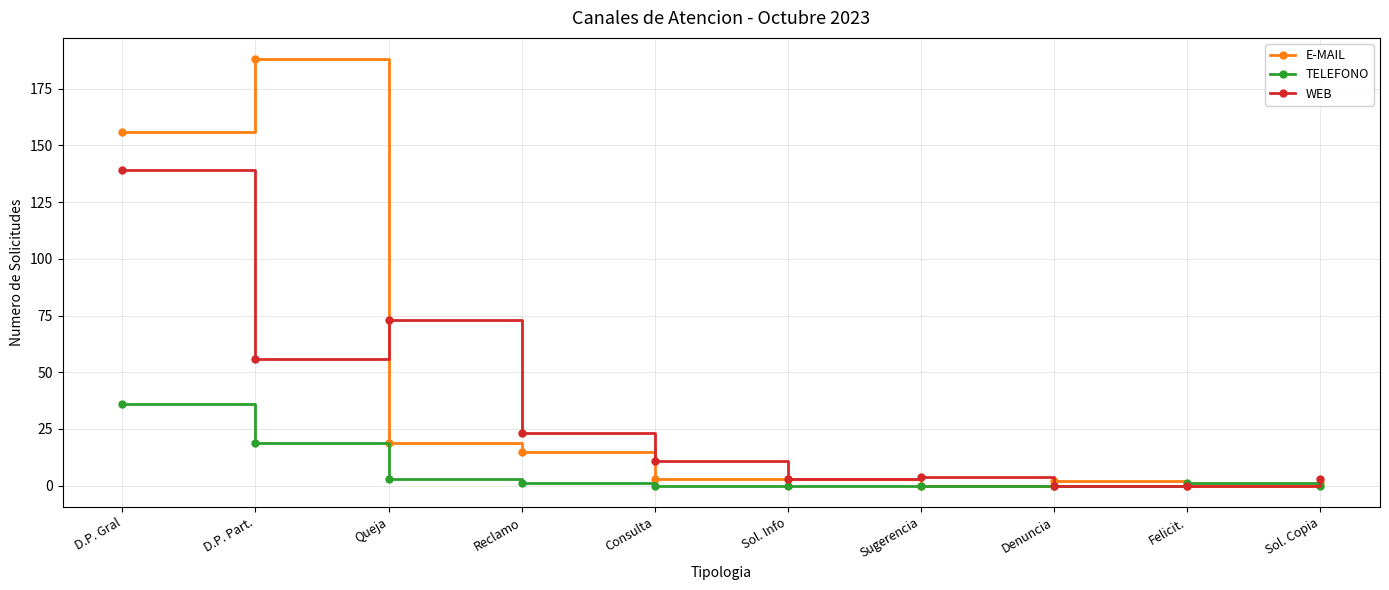

What position from the right is Queja?

8